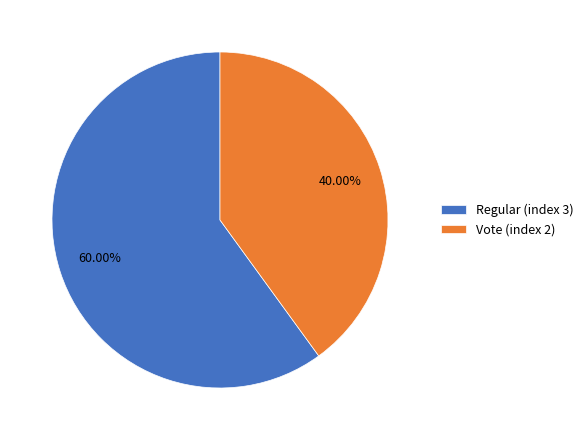

To the nearest percent, what is the difference between the largest and smallest slice percentages?

20%